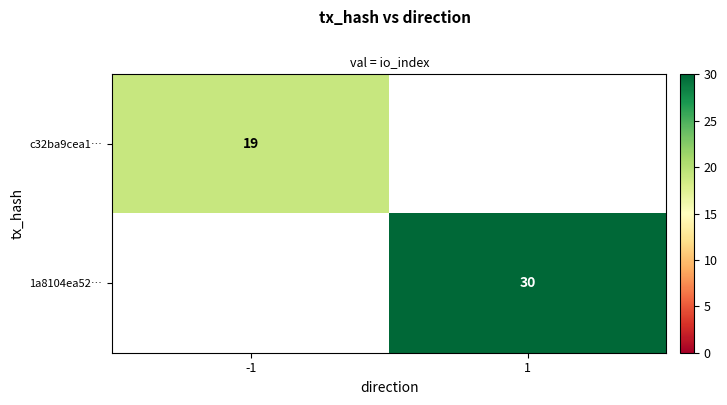

Is it true that 1a8104ea52… equals 41 at 1?

False